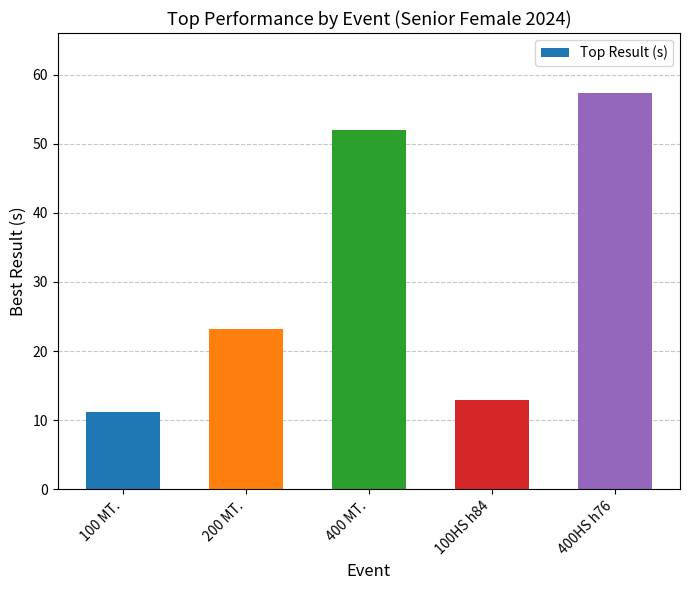

Reading left to right, transcribe all the data shown in this chart.

100 MT.=11.3	200 MT.=23.3	400 MT.=51.9	100HS h84=12.9	400HS h76=57.4